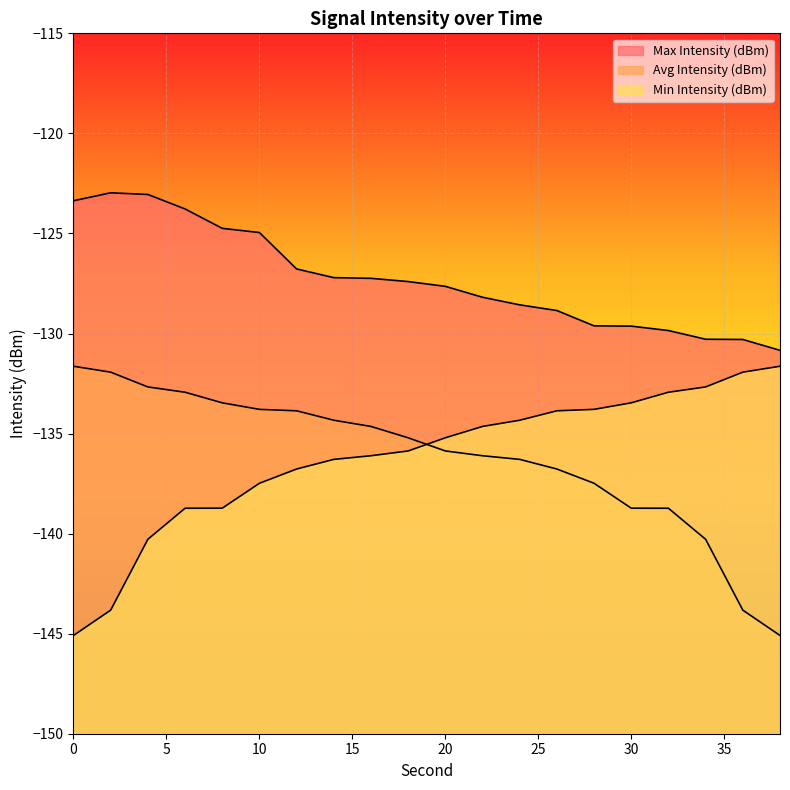

True or false: Max Intensity (dBm) has a value of -129.6 at 30.

True